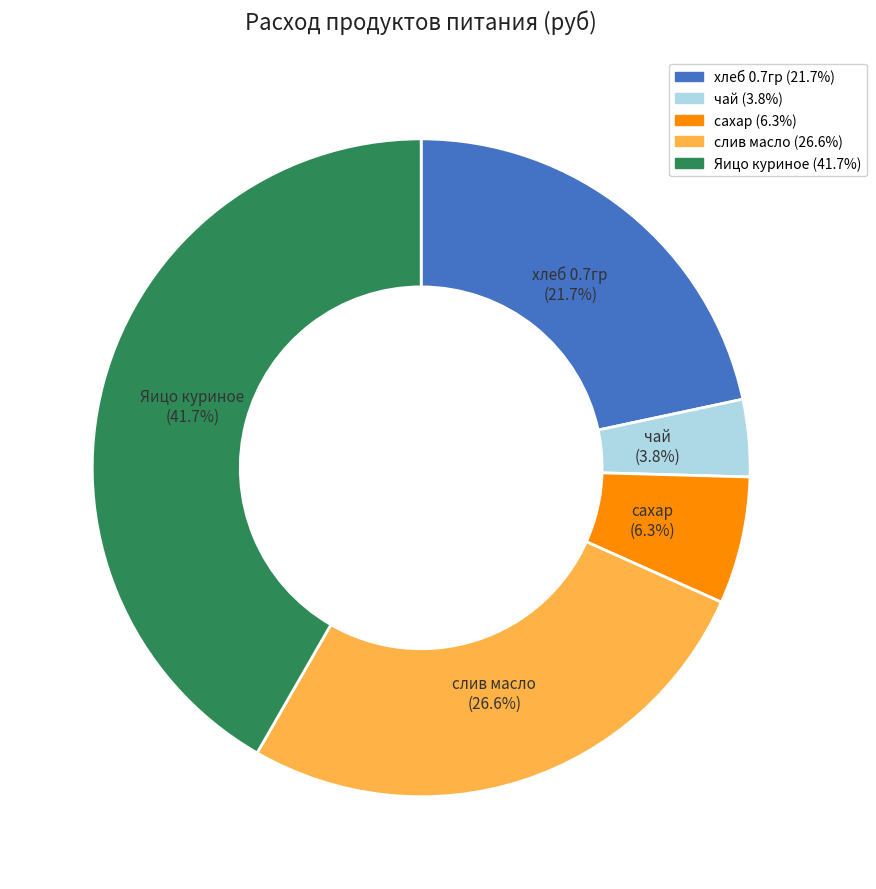

What is the largest slice in the pie chart?

Яицо куриное